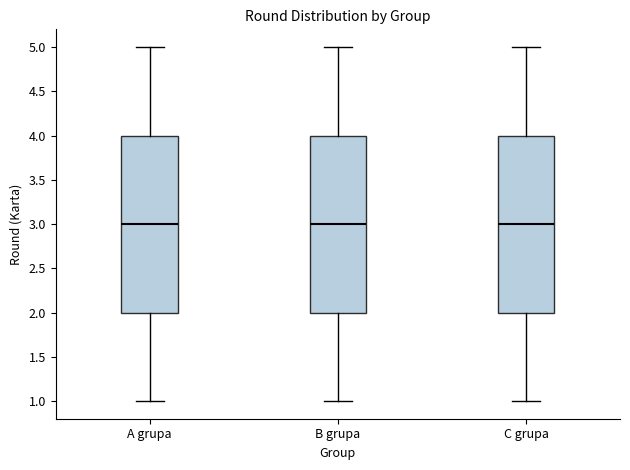

Reading left to right, read every box against the y-axis: the position of its median line, the range the box covers, and the ends of its whiskers. The values are not printed on the chart, so give them approximately, as read against the axis.

A grupa: median 3, box 2 to 4, whiskers 1 to 5
B grupa: median 3, box 2 to 4, whiskers 1 to 5
C grupa: median 3, box 2 to 4, whiskers 1 to 5